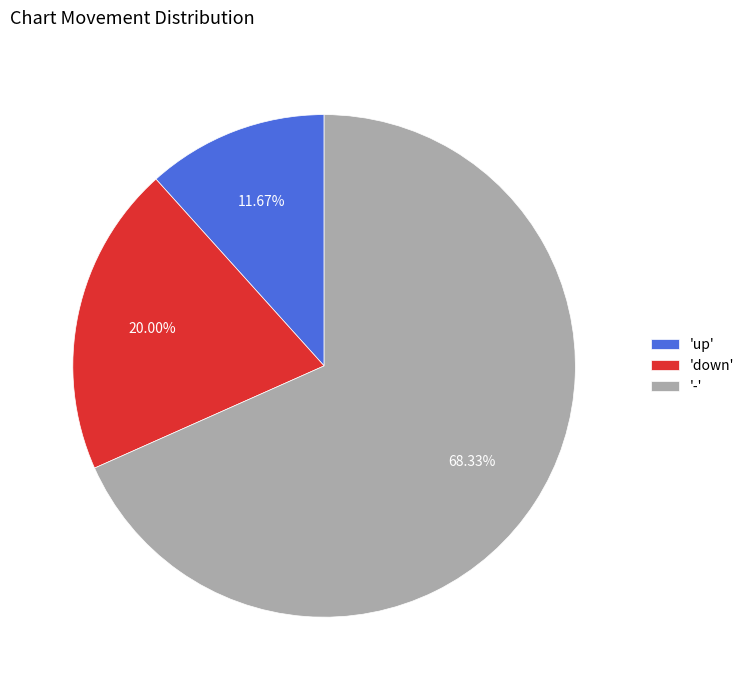

Combined, do 'up' and 'down' account for over 50%?

No